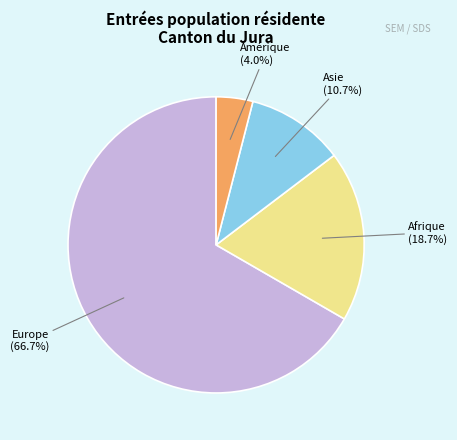

What is the total percentage of Asie and Amérique?

14.7%